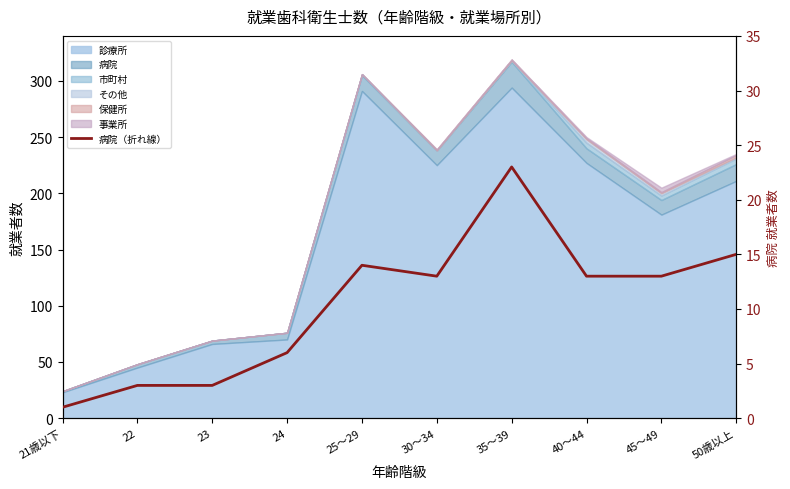

List the labels in order of value, smallest first.

21歳以下, 22, 23, 24, 30～34, 40～44, 45～49, 25～29, 50歳以上, 35～39